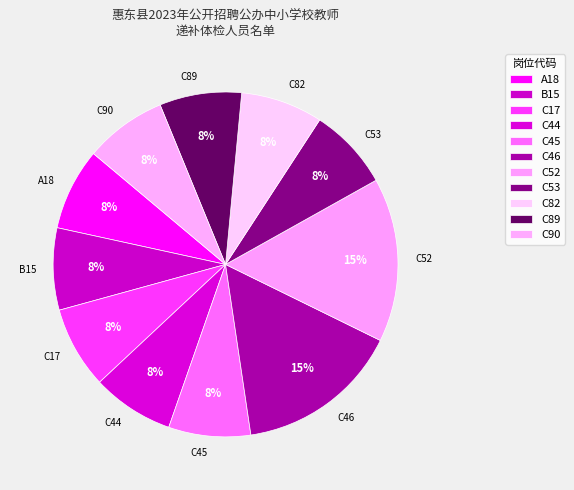

Approximately how many times larger is the value at C89 compared to C46?

0.5